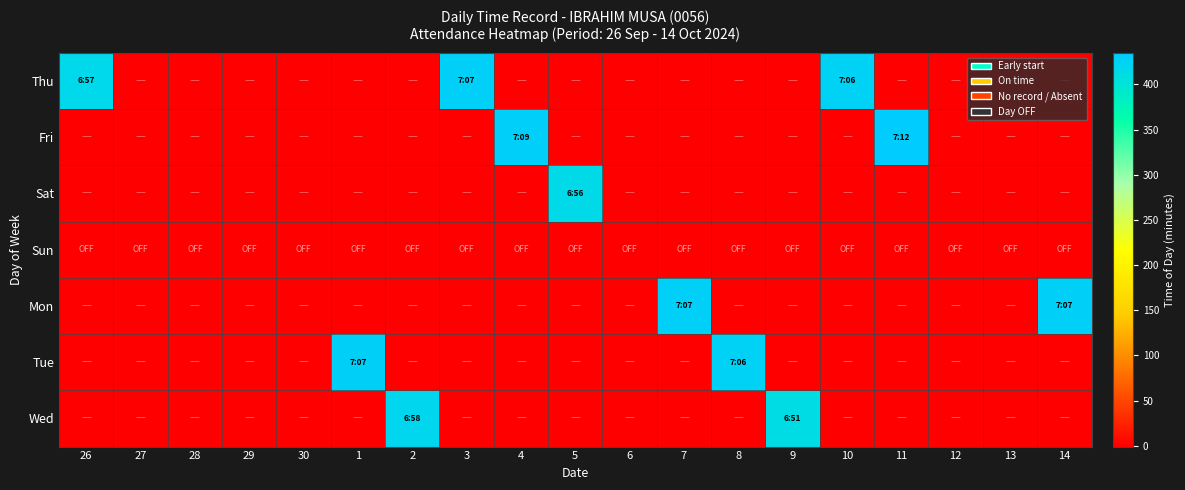

At how many categories does at least one series exceed 284?

12